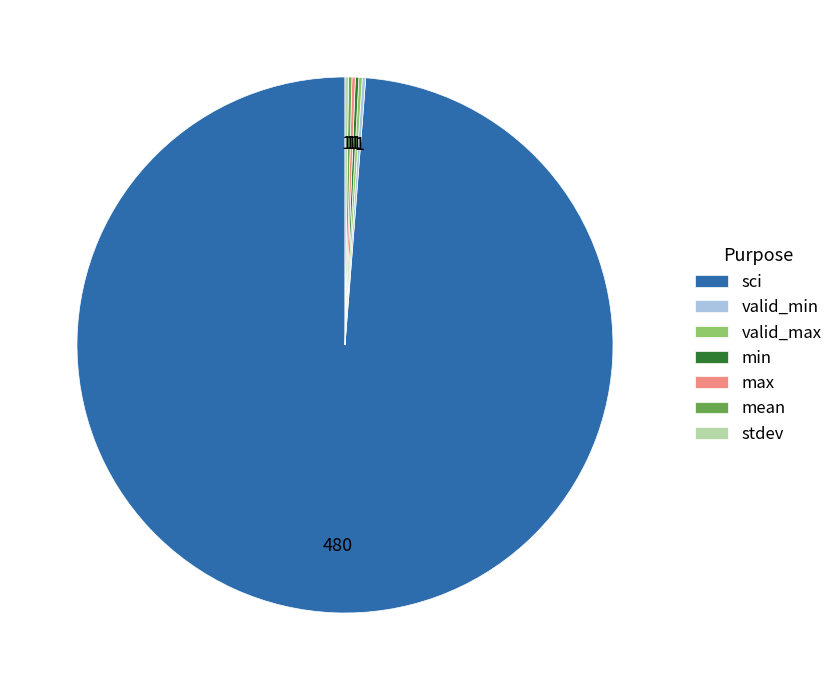

Which category has the biggest portion of the pie?

sci